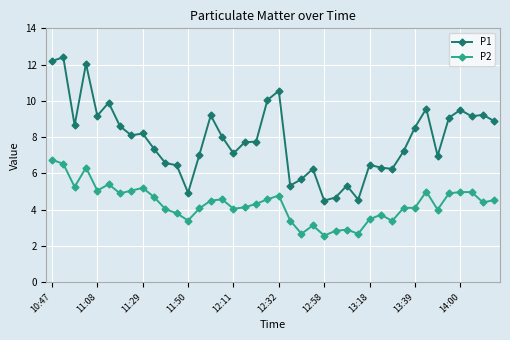

In P1, how many points are lower than both neighbors (excluding endpoints)?

11